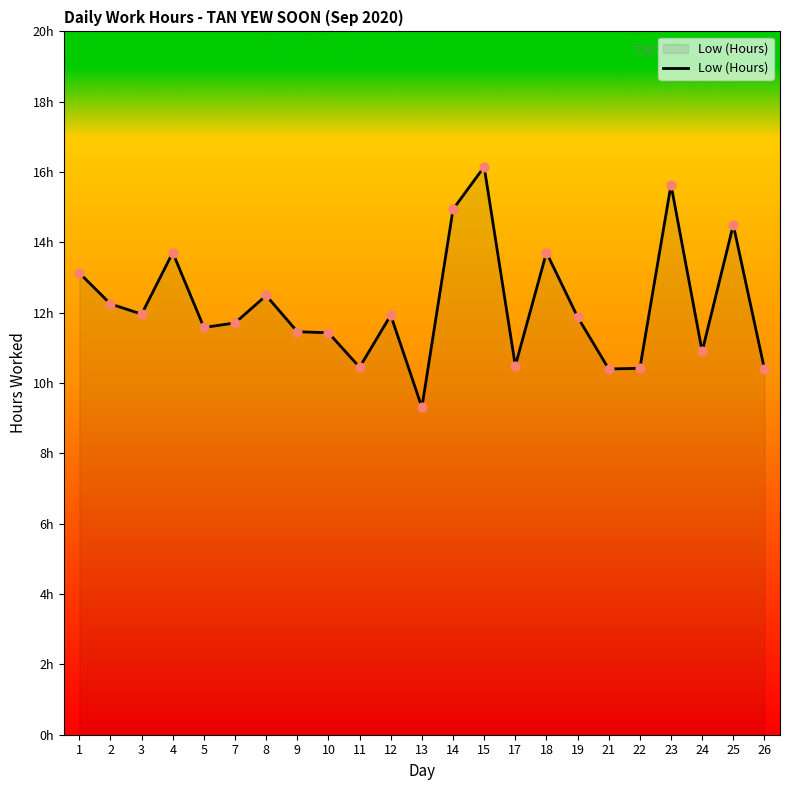

Between 18 and 13, which is larger?

18